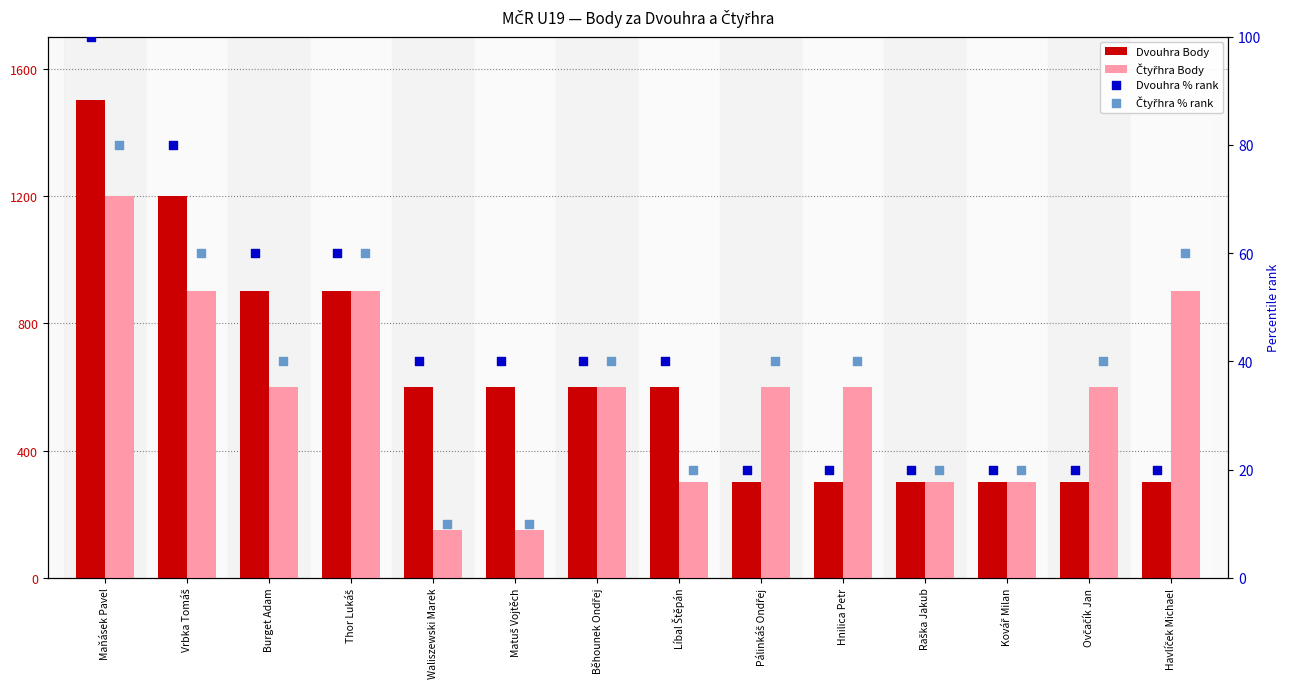

At how many categories does at least one series exceed 200?

14